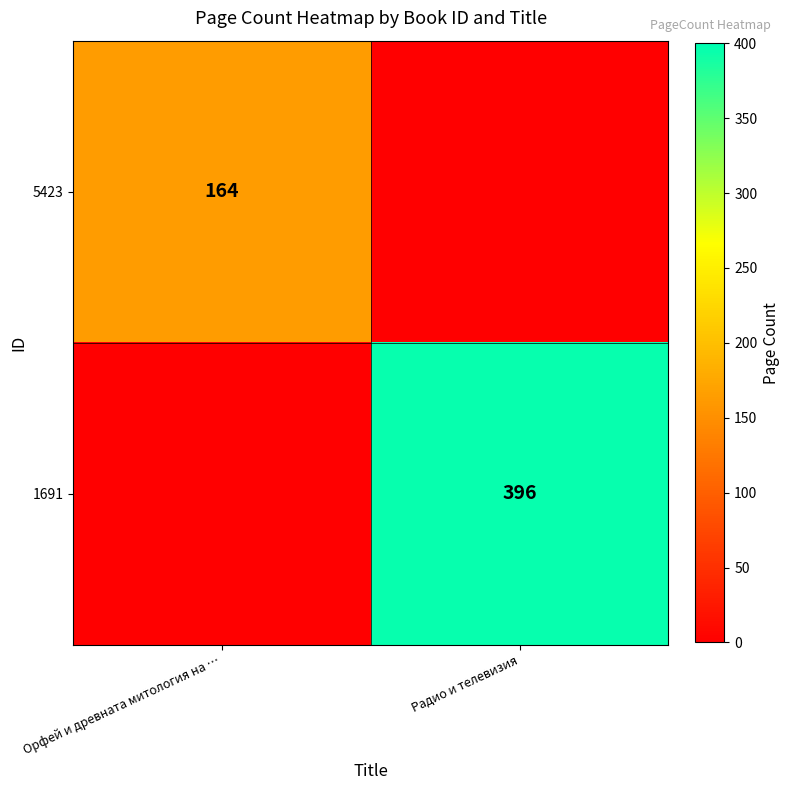

The 5423 series shows 164 at Орфей и древната митология на …. True or false?

True